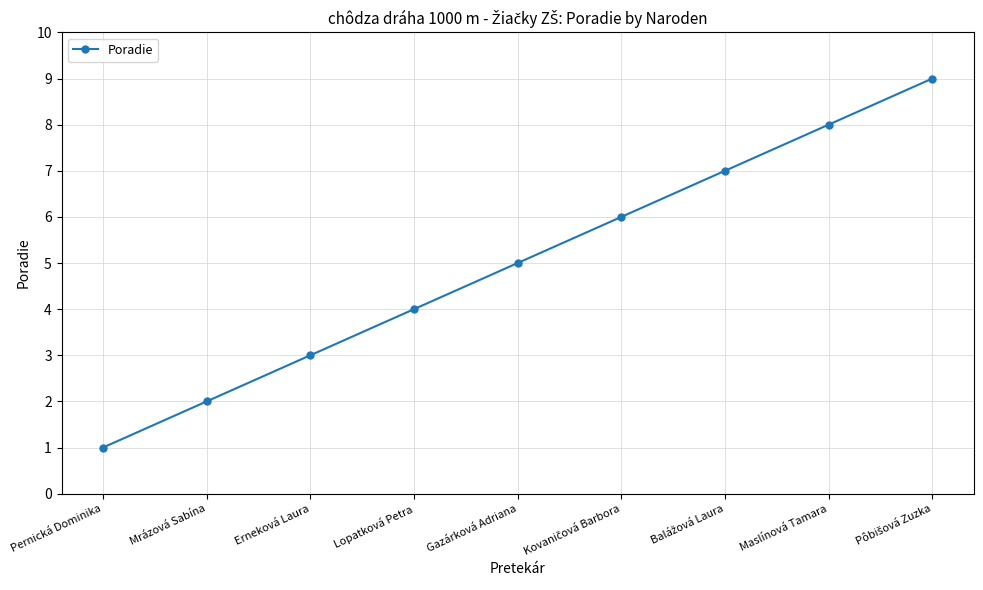

What position from the right is Gazárková Adriana?

5